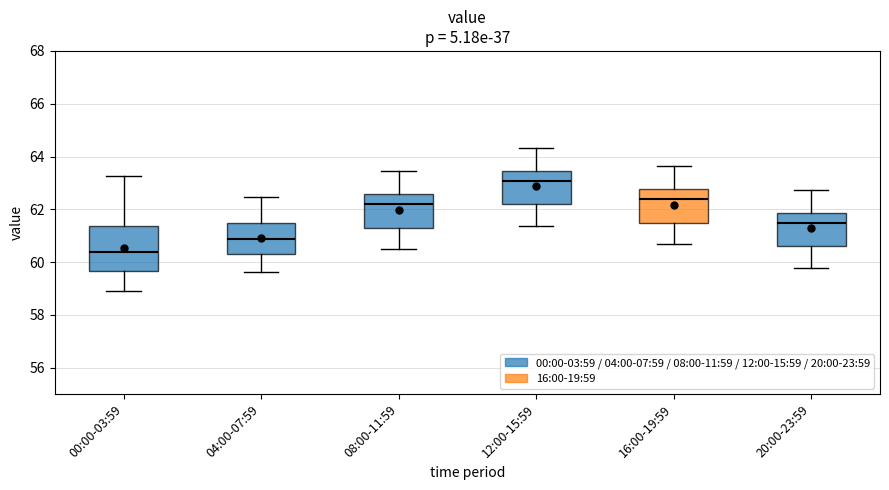

Which box's median line is the highest?

12:00-15:59